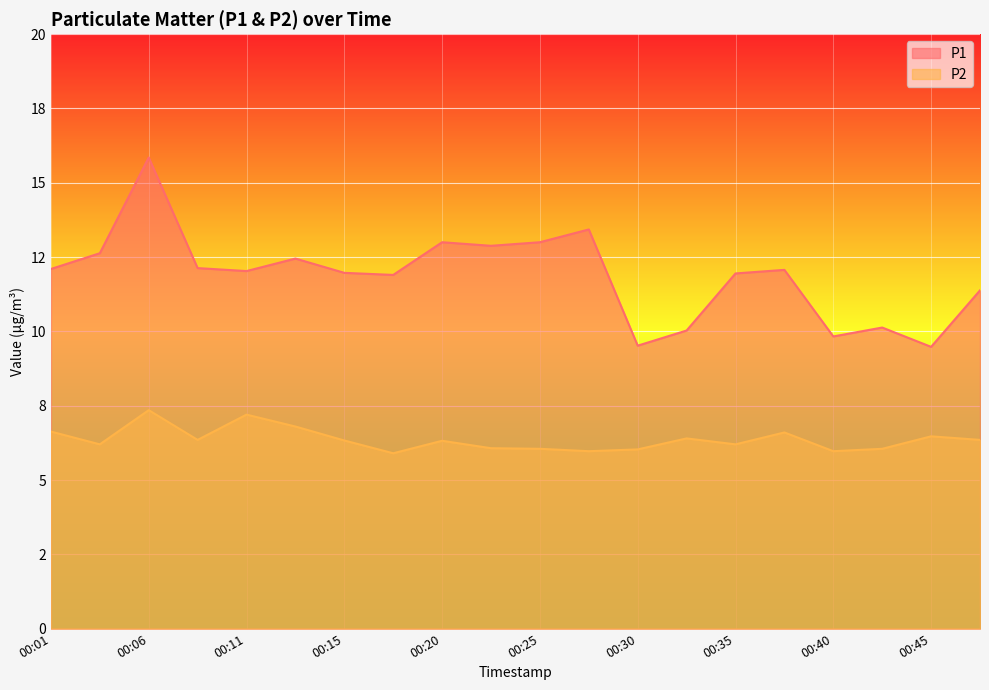

True or false: P2 and P1 intersect in this chart.

False